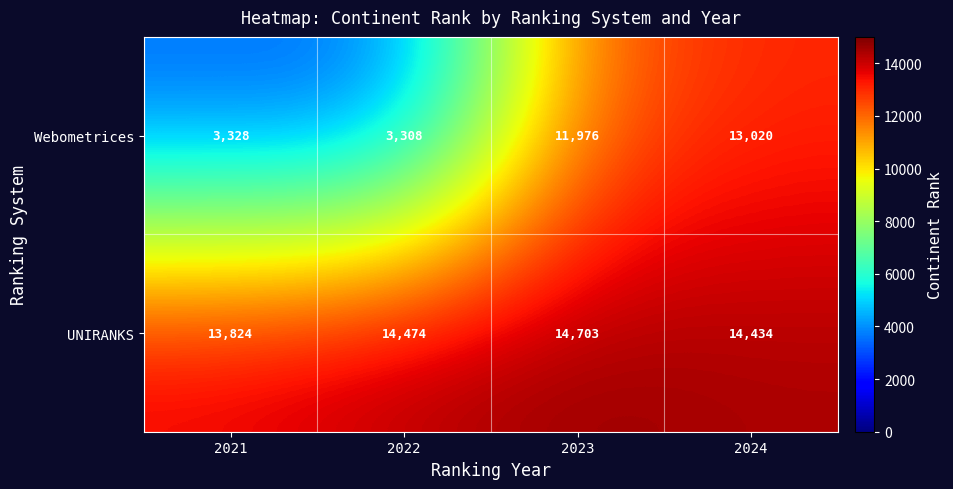

How many data points in UNIRANKS are less than 14474?

2